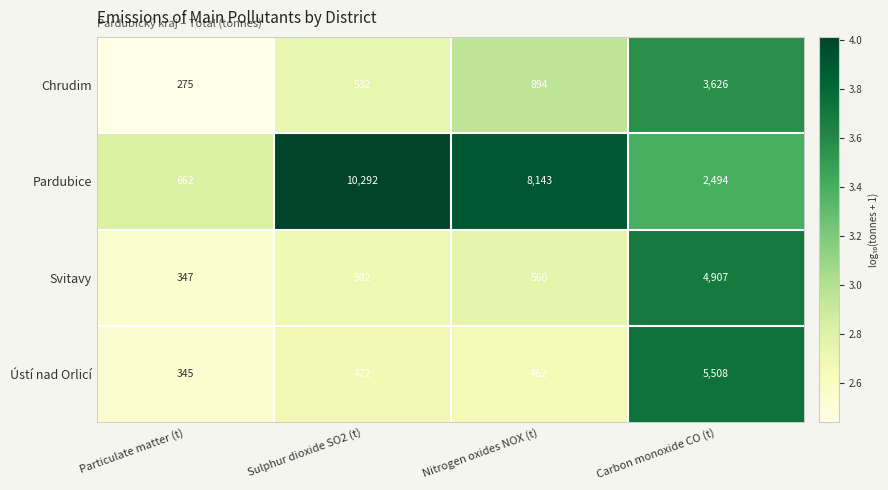

Reading left to right, transcribe all the data shown in this chart.

Chrudim: 275	532	894	3626
Pardubice: 662	10292	8143	2494
Svitavy: 347	502	560	4907
Ústí nad Orlicí: 345	472	462	5508